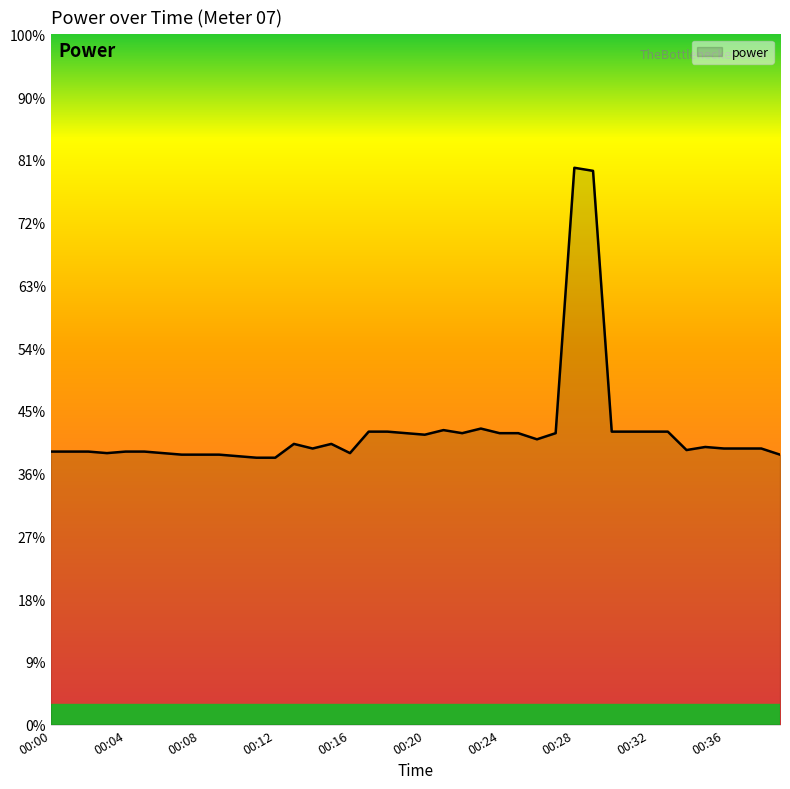

Does the chart have visible grid lines?

No